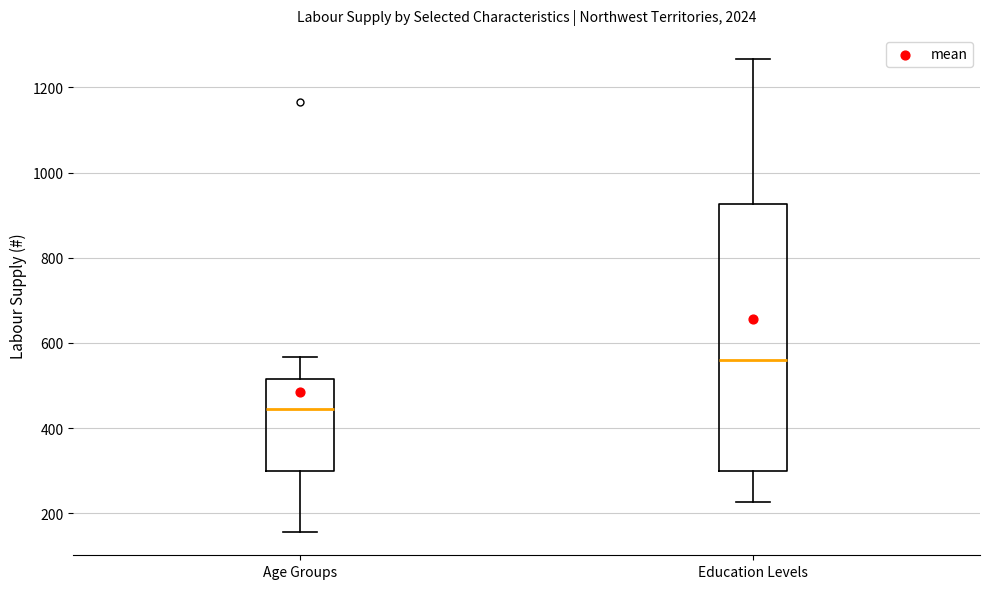

Where does the upper whisker of the box for Age Groups end on the y-axis? The values are not printed on the chart, so give them approximately, as read against the axis.

560